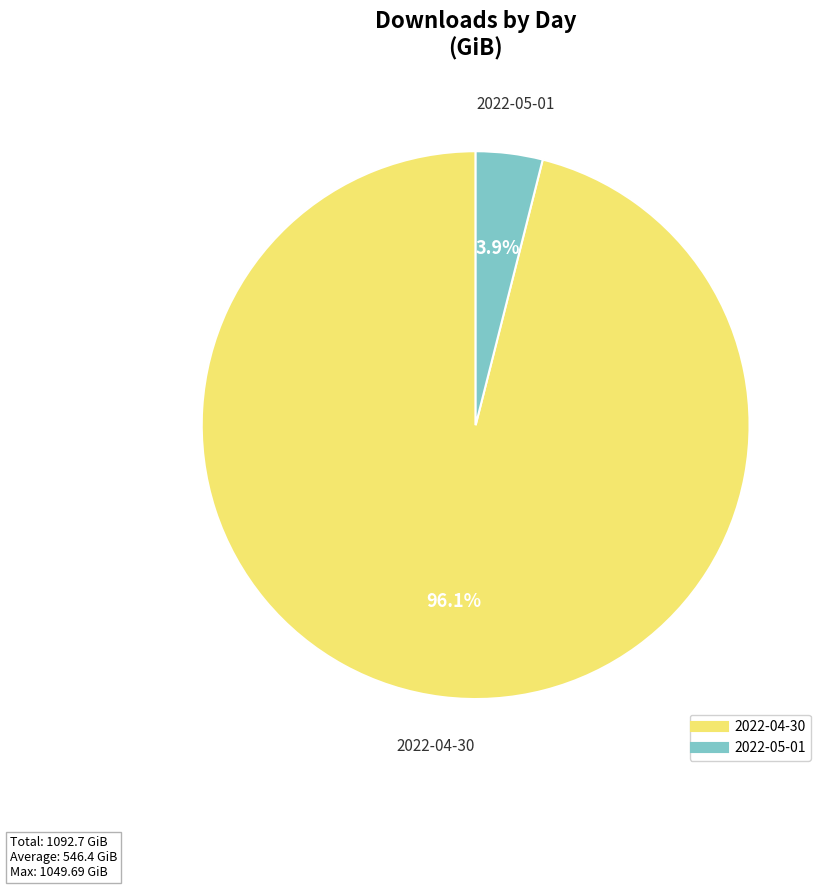

Combined, do 2022-05-01 and 2022-04-30 account for over 50%?

Yes